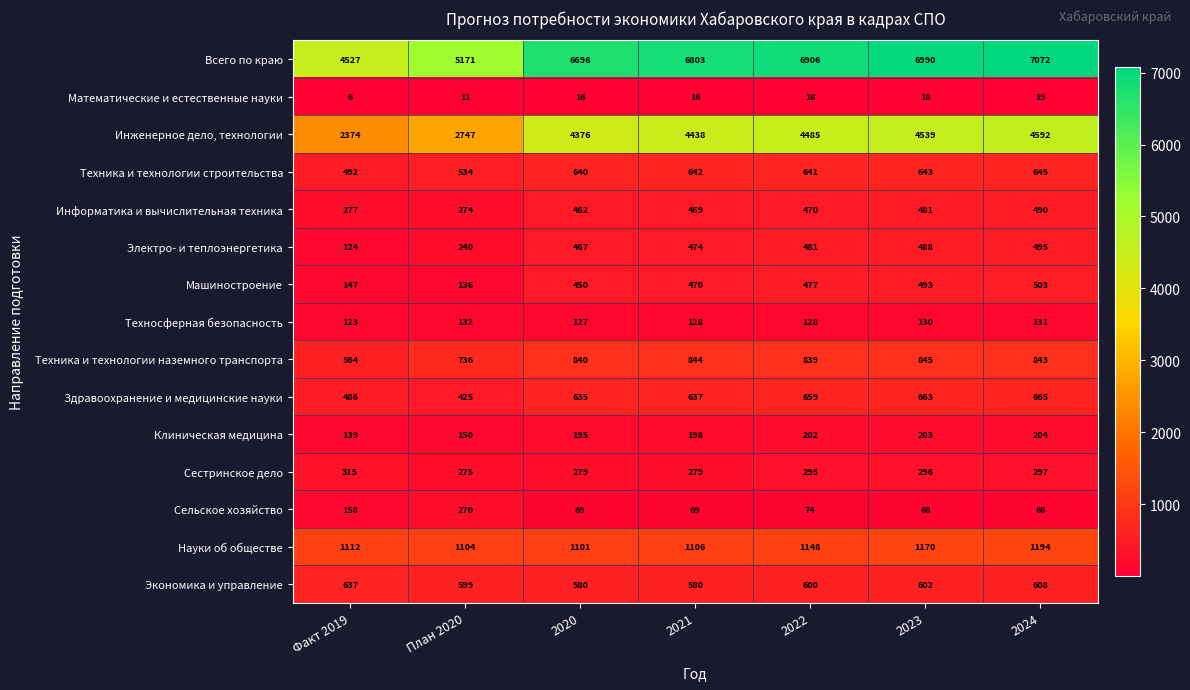

What is the total value across all series at 2024?

17826